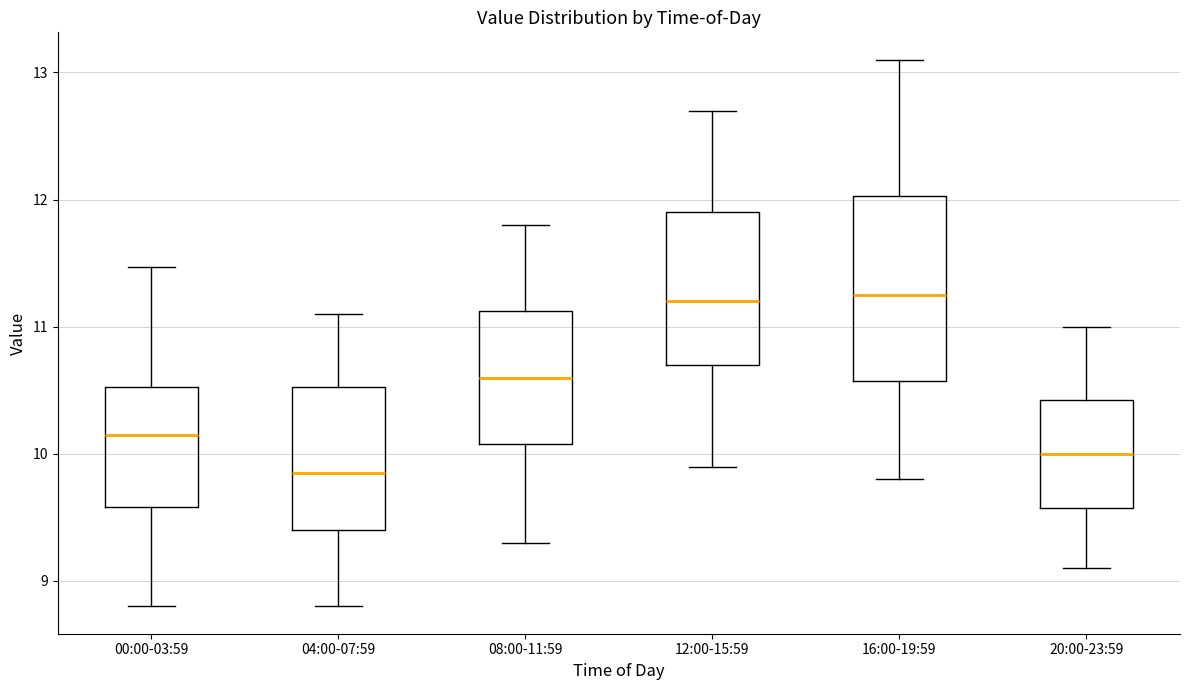

Which box is the tallest, from its lower edge to its upper edge?

16:00-19:59